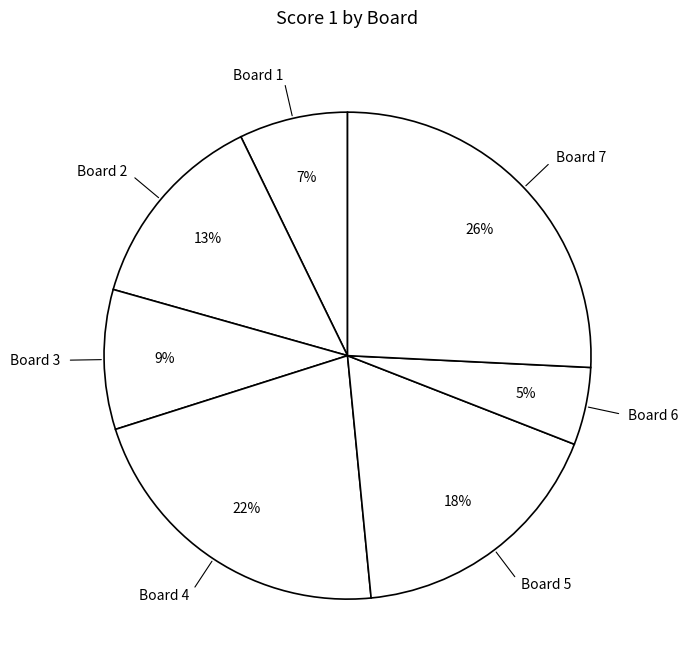

Is there any slice that represents more than half of the pie?

No